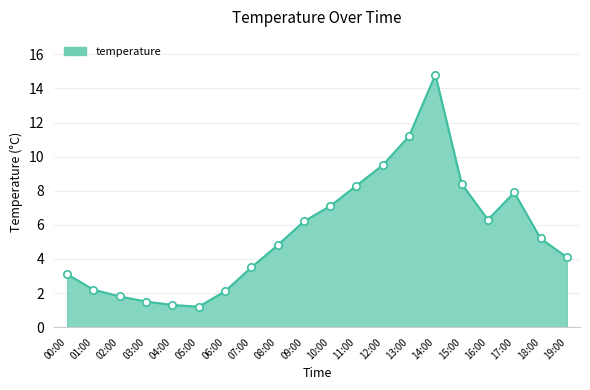

Approximately how many times larger is the value at 06:00 compared to 07:00?

0.6